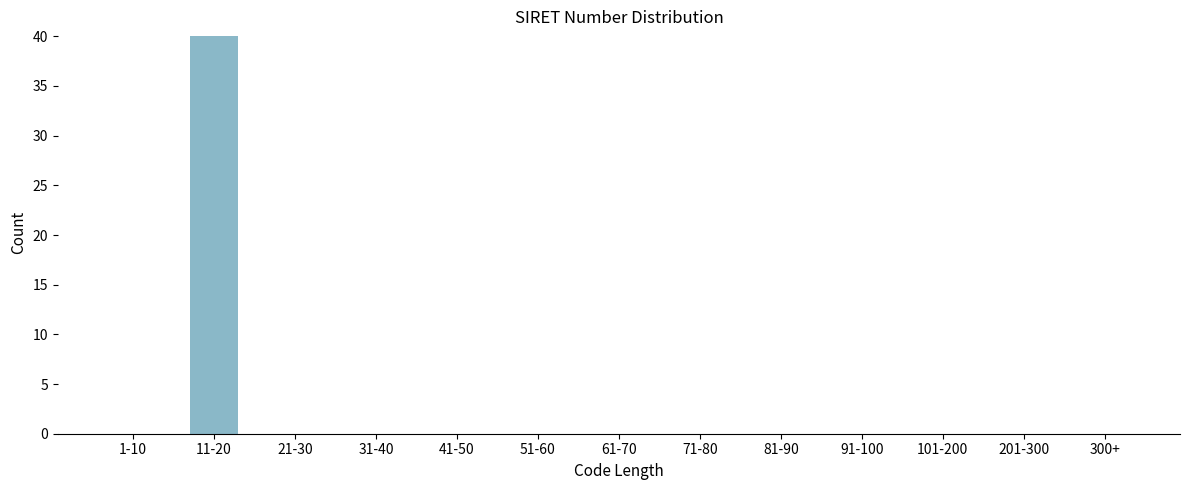

Reading right to left, what are all the values shown in this chart?

300+=0	201-300=0	101-200=0	91-100=0	81-90=0	71-80=0	61-70=0	51-60=0	41-50=0	31-40=0	21-30=0	11-20=40	1-10=0